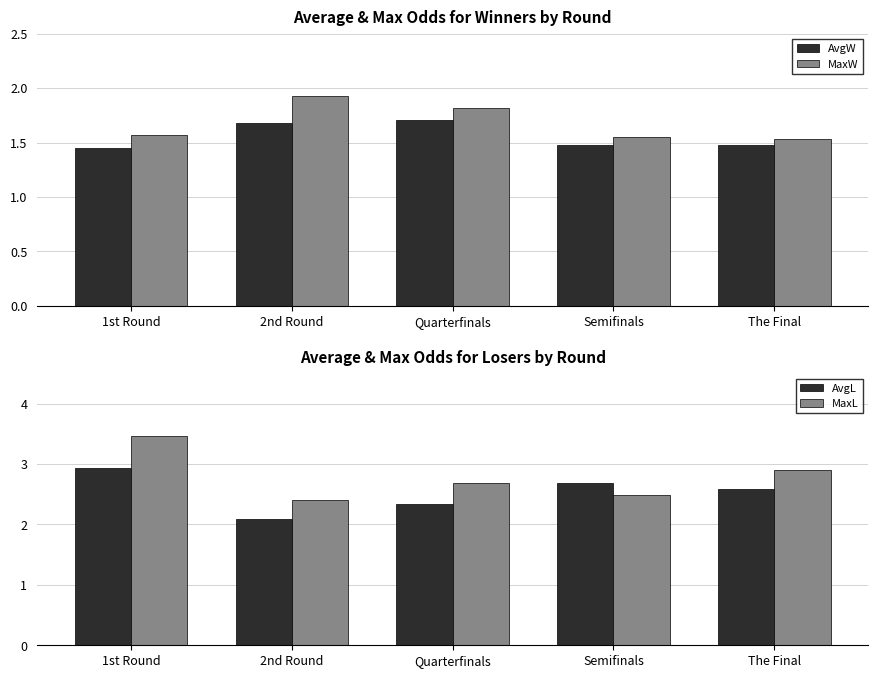

What is the difference between the highest and lowest values at 1st Round?

2.0